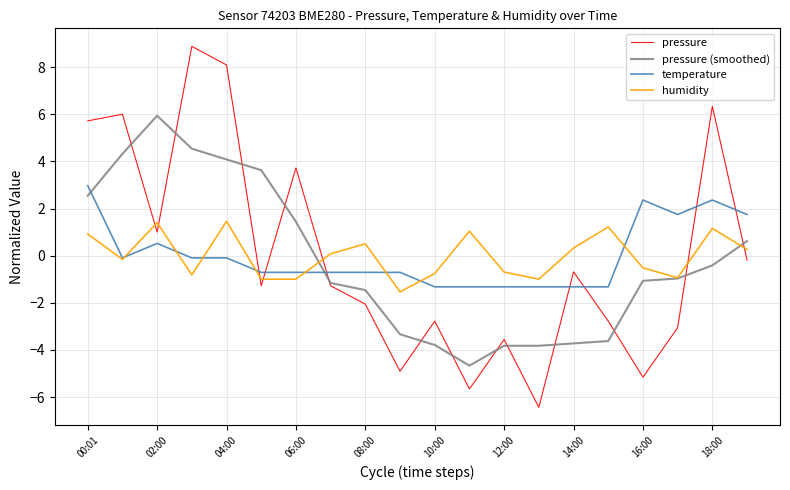

What is the lowest value of the humidity series?

-1.5